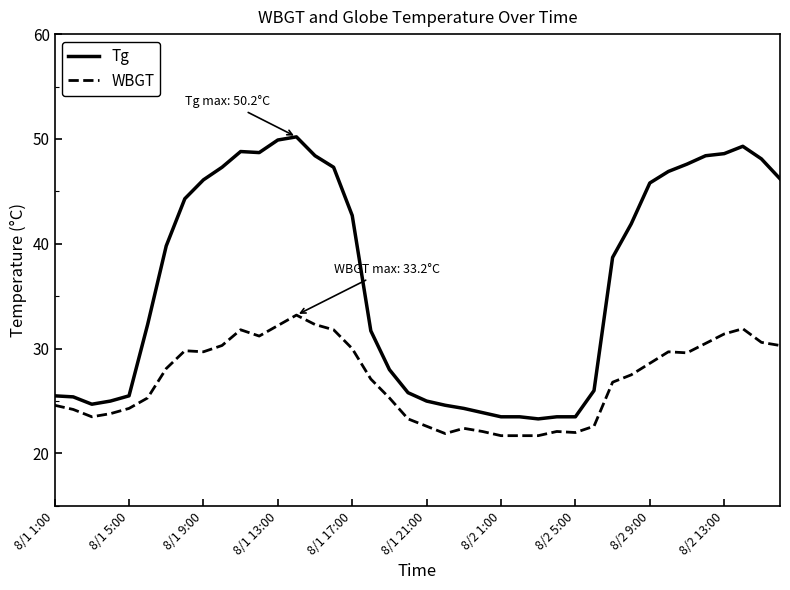

List the series in order of their peak value, lowest first.

WBGT, Tg